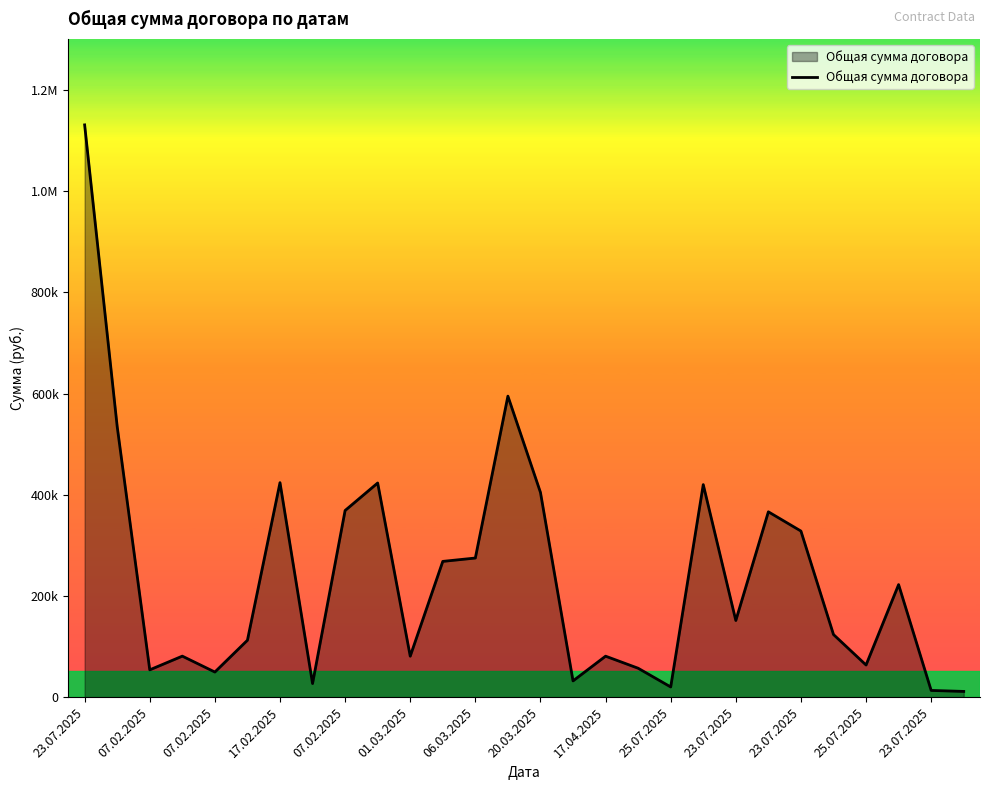

What is the average value?

240054.3